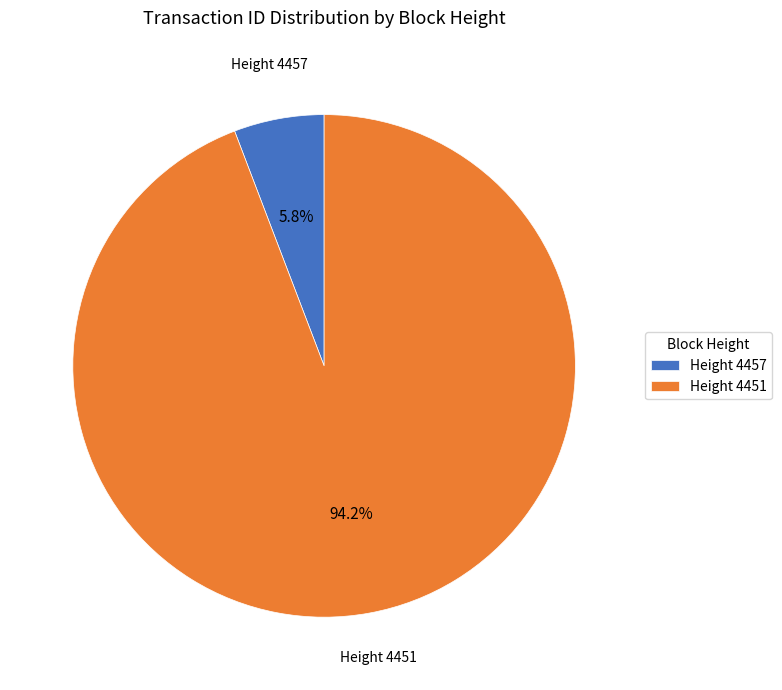

What percentage do Height 4451 and Height 4457 together represent?

100.0%